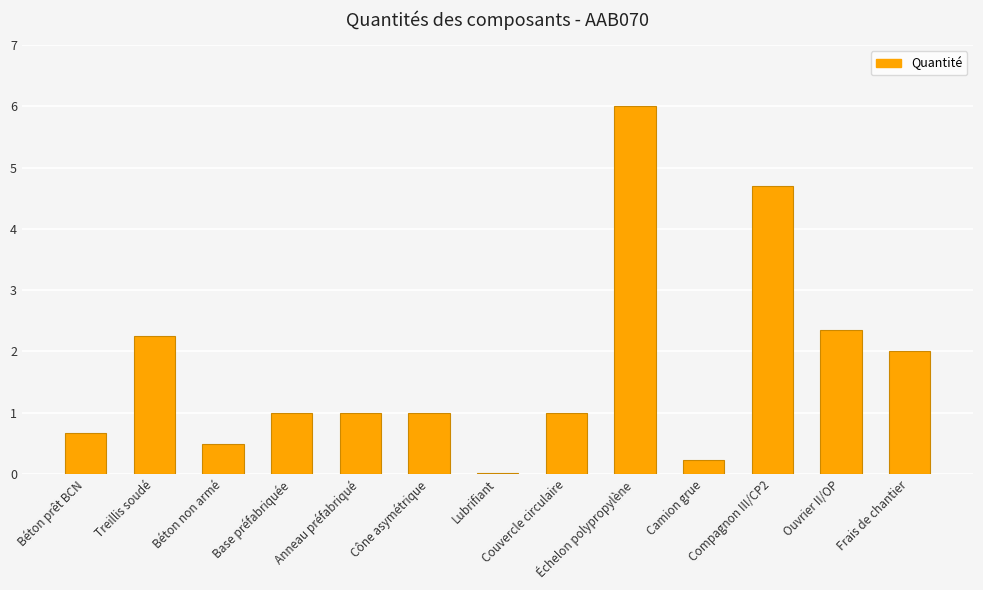

Is it true that the value at Ouvrier II/OP is 2.4?

True